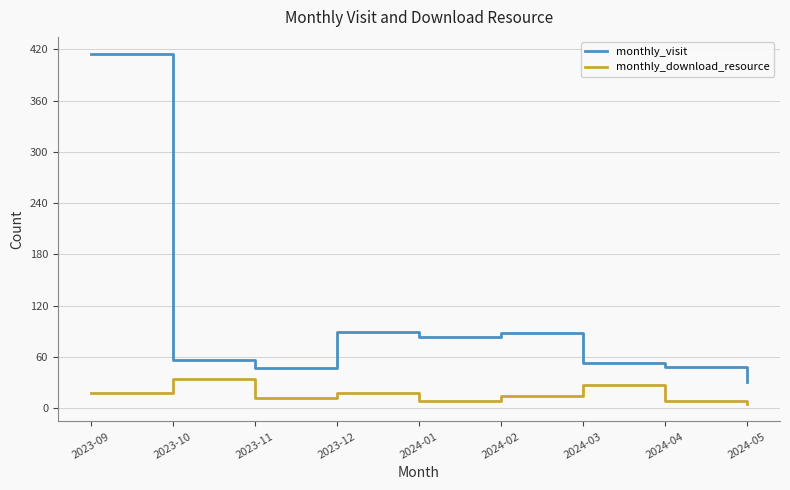

Is it true that monthly_download_resource equals 9 at 2024-04?

True